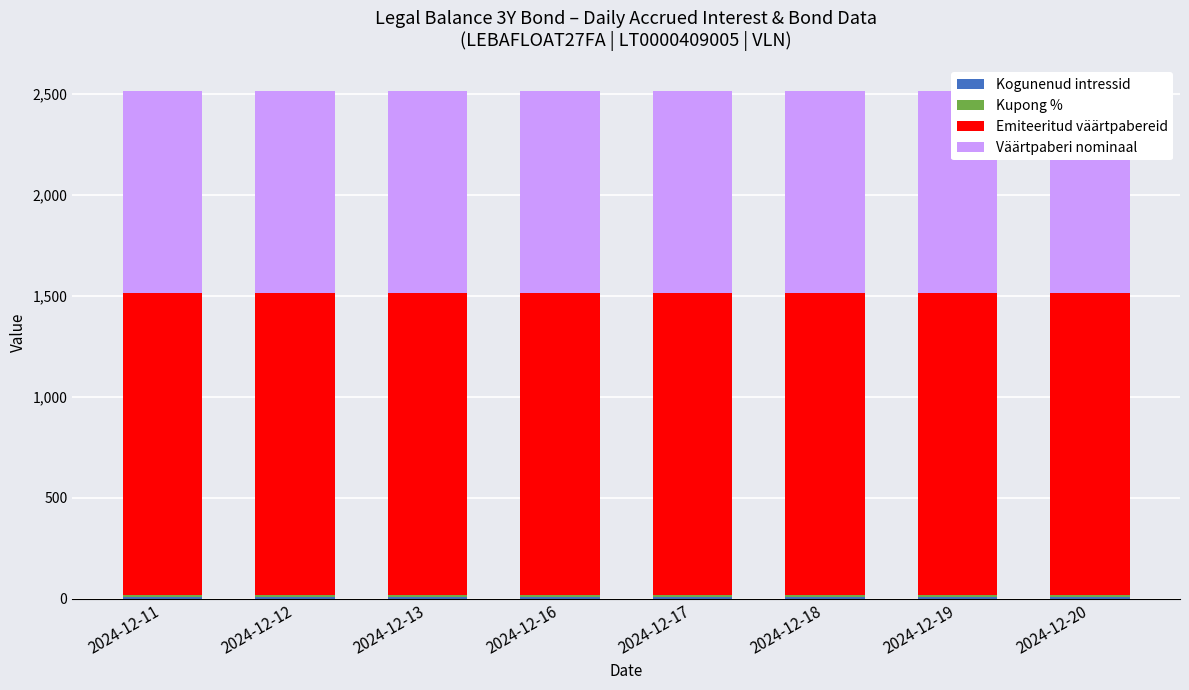

Does the chart contain any negative values?

No